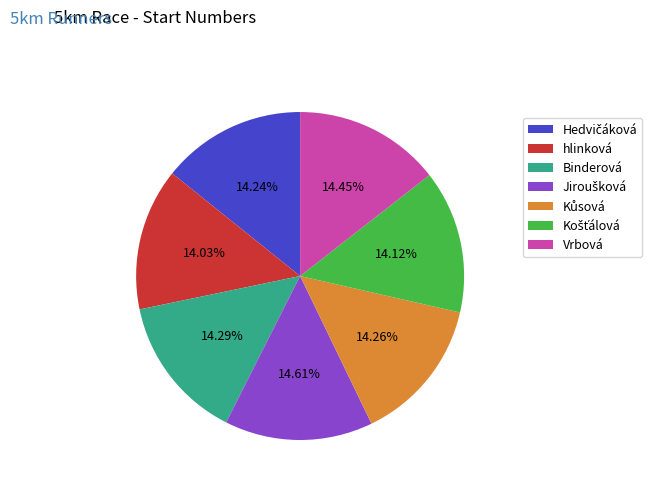

Does Binderová represent more than half of the total?

No